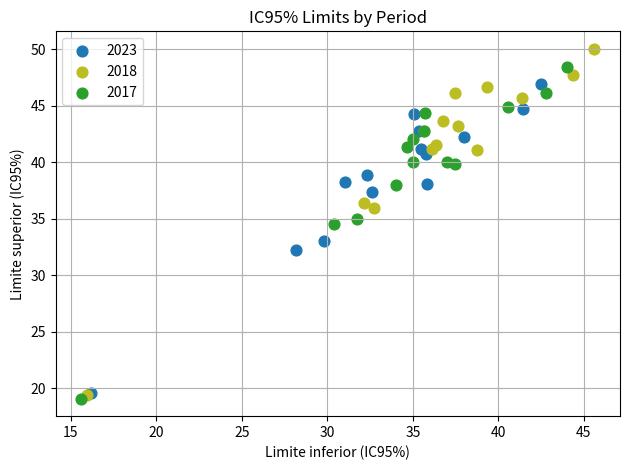

Which series contains the lowest Y value?

2017